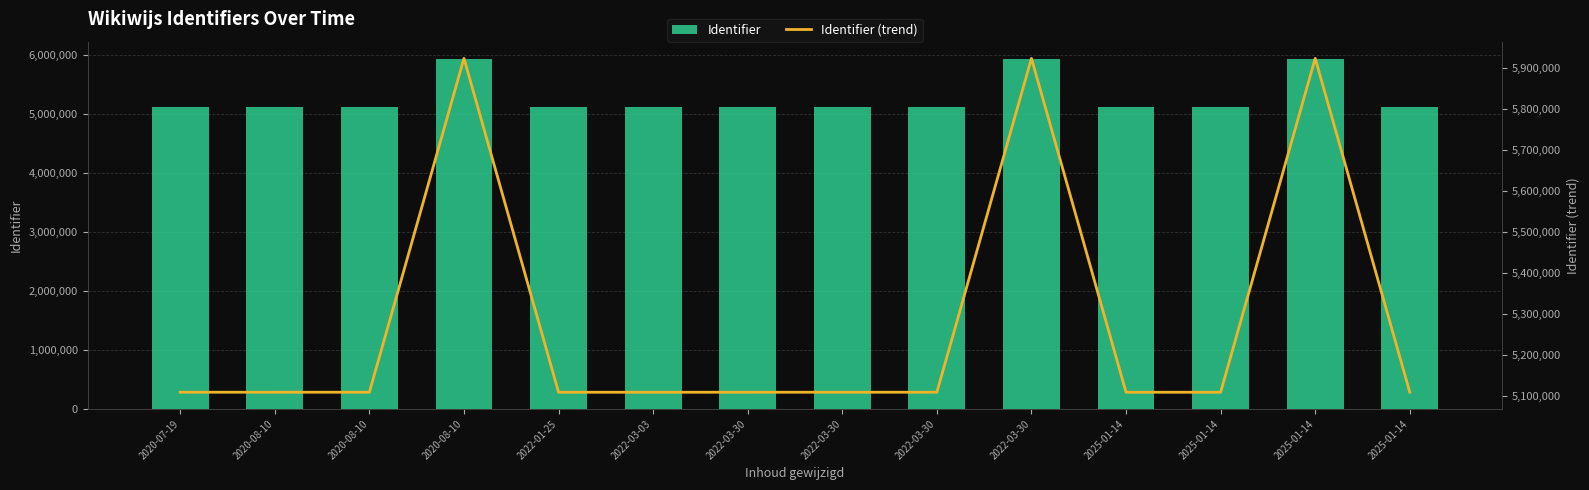

What is the minimum value shown in the chart?

5108069